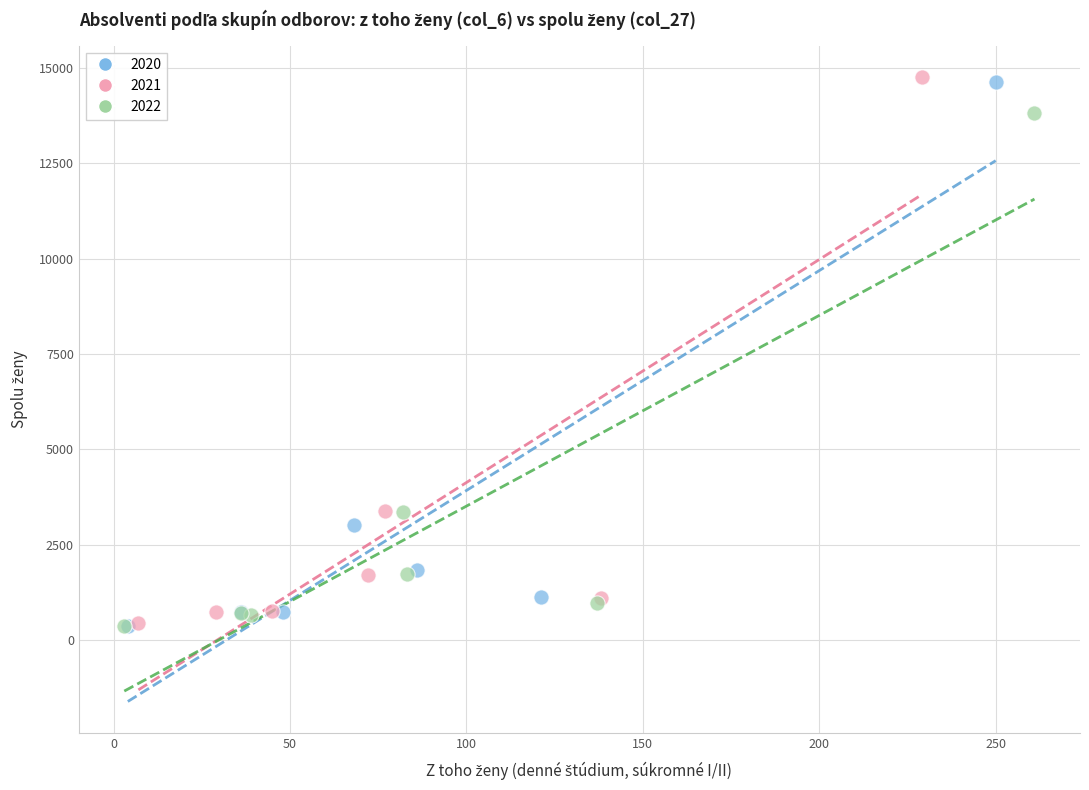

Which series has the largest Y range (max minus min)?

2021